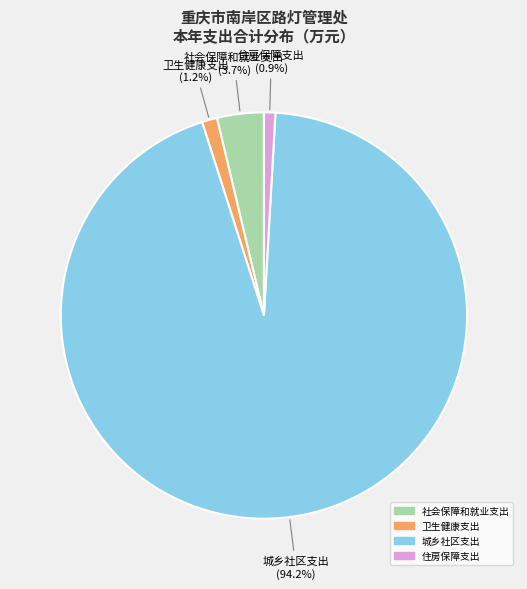

Does 城乡社区支出 account for over 50% of the chart?

Yes